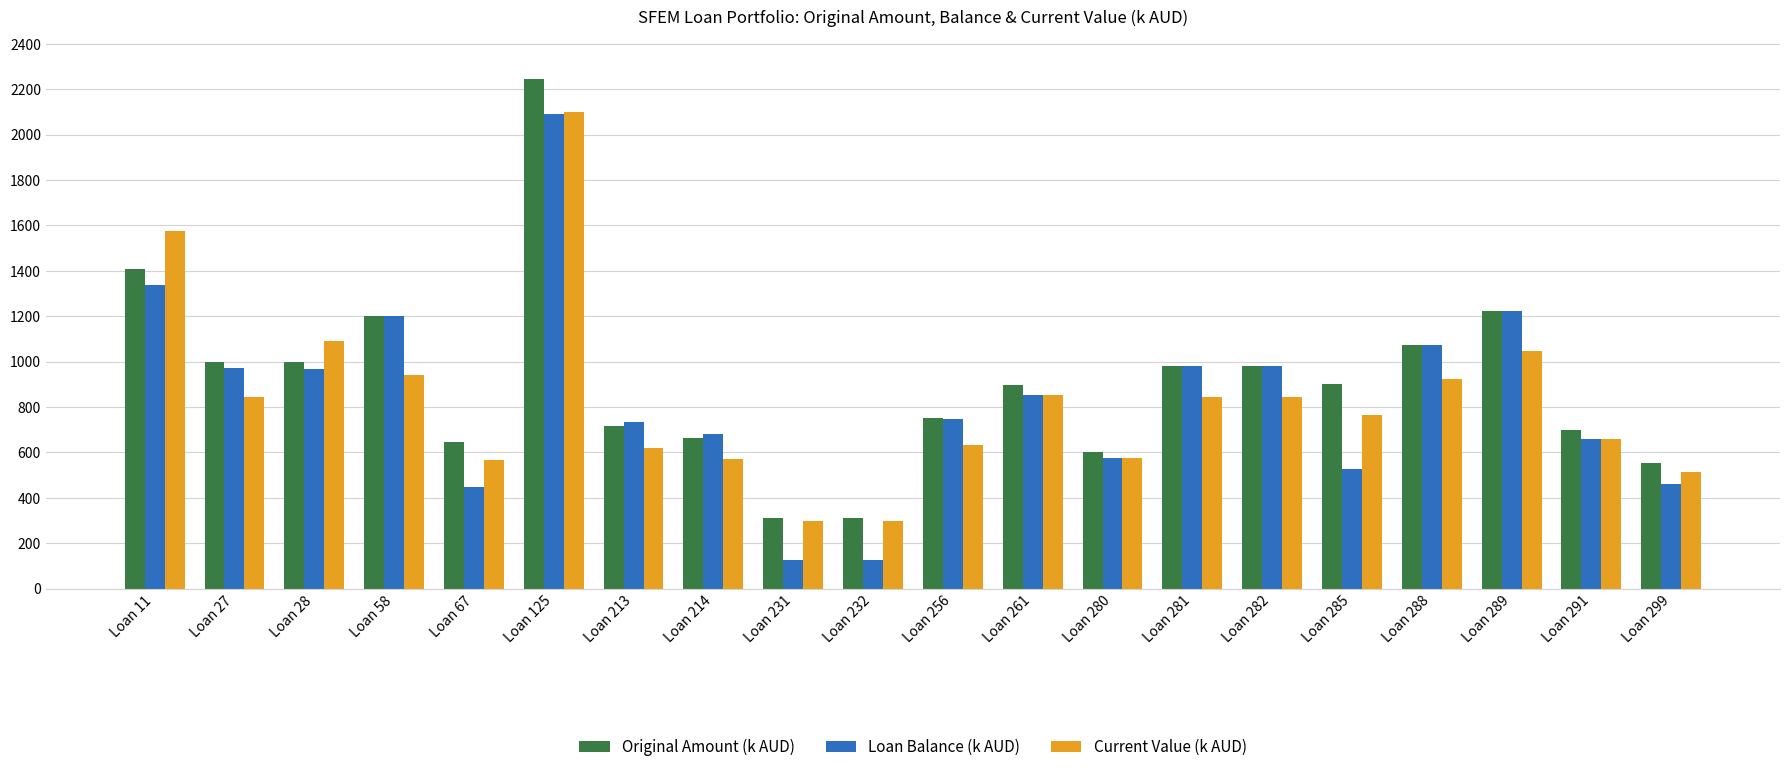

What is the average value of the Current Value (k AUD) series?

828.6